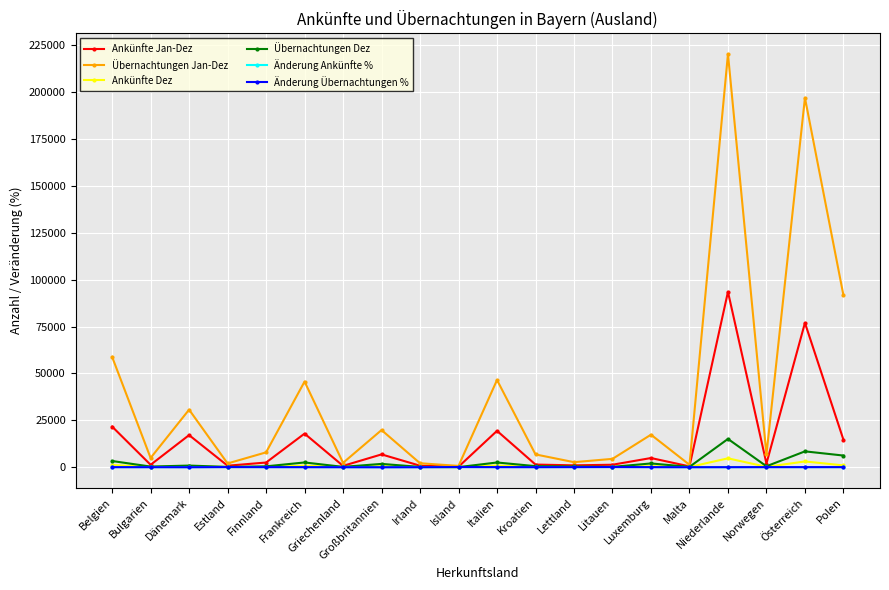

What is the lowest value of the Ankünfte Jan-Dez series?

214.0